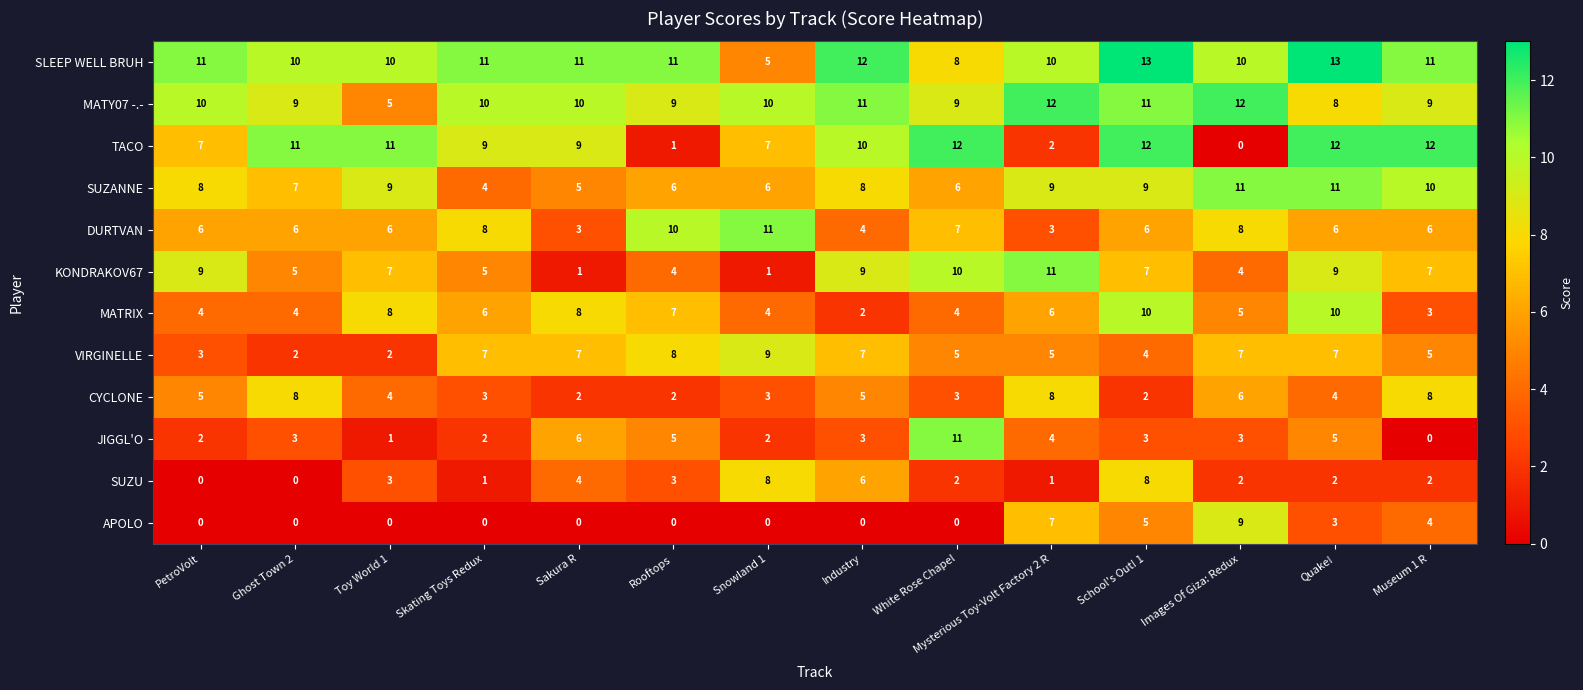

True or false: SUZU has a value of 8 at Snowland 1.

True